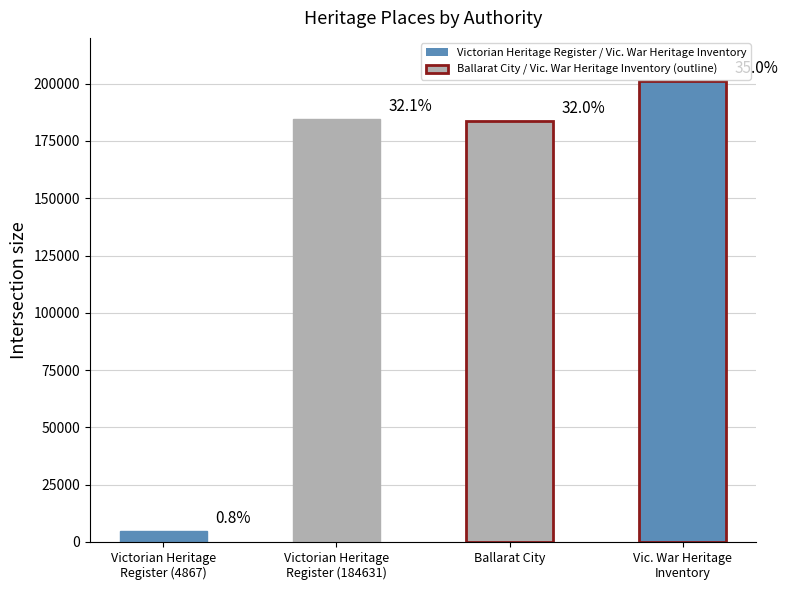

The chart shows a value of 75604 at Ballarat City. True or false?

False